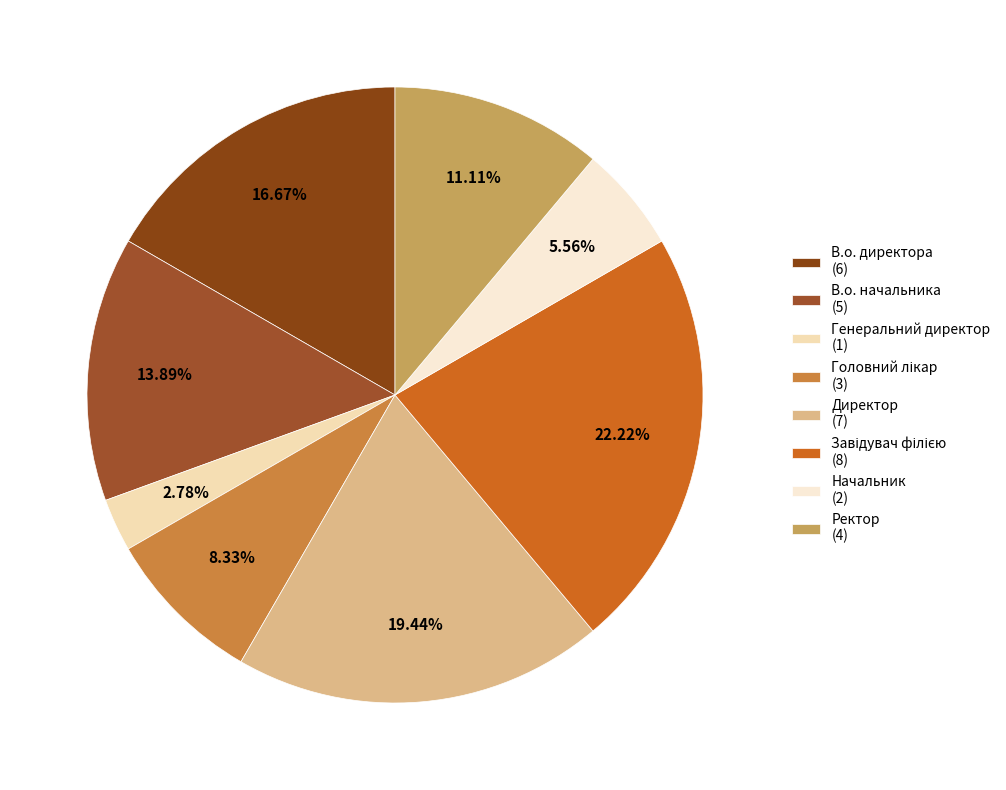

The Завідувач філією slice represents 30% of the pie. True or false?

False